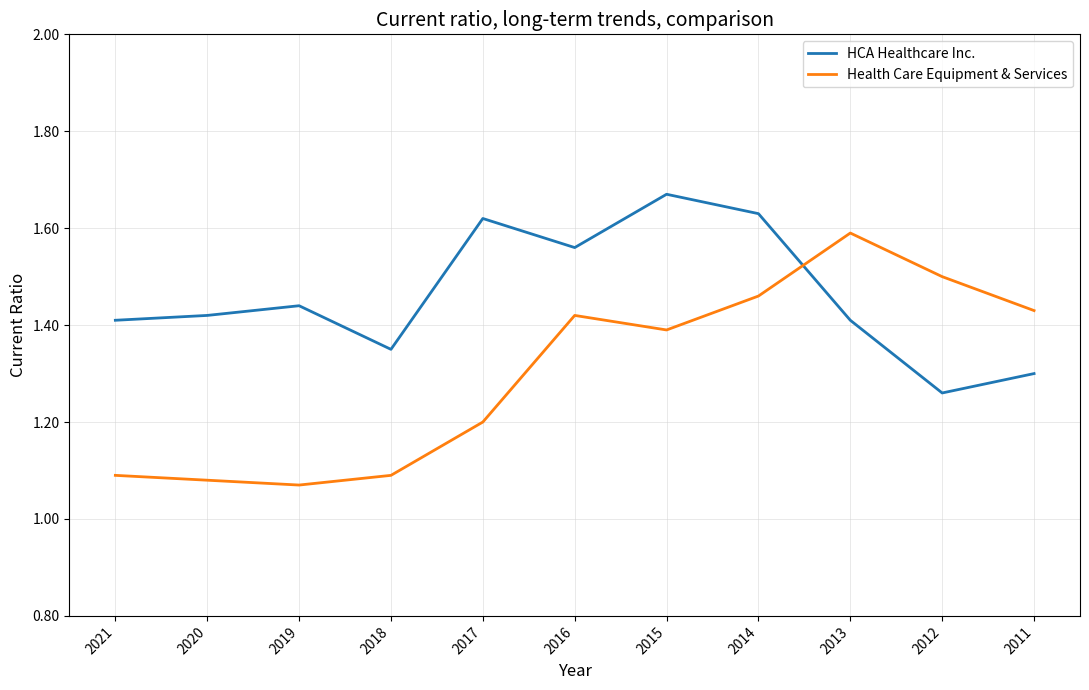

What is the difference between the maximum and minimum values in the HCA Healthcare Inc. series?

0.4